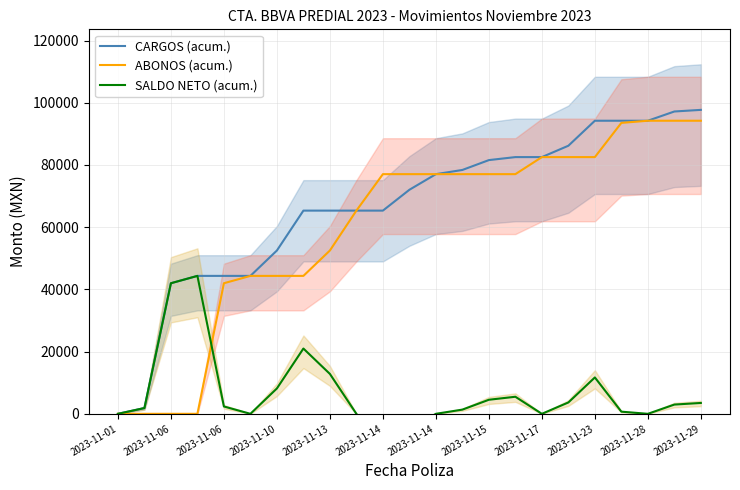

Is this an area chart (filled region under the line)?

No